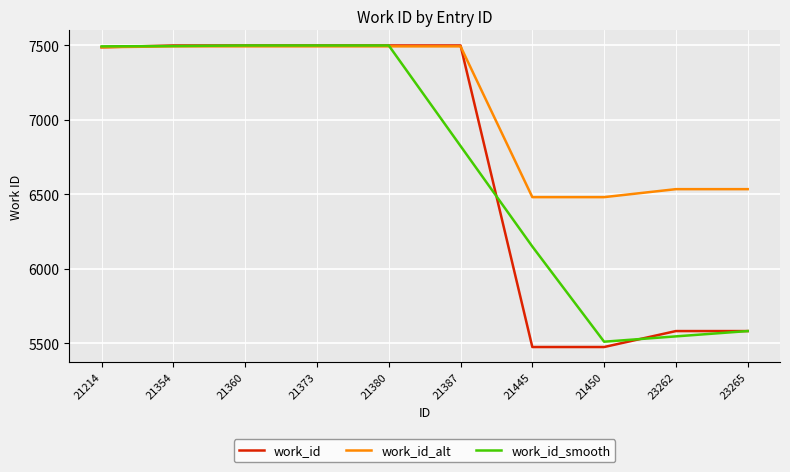

Count the number of categories in the chart.

10